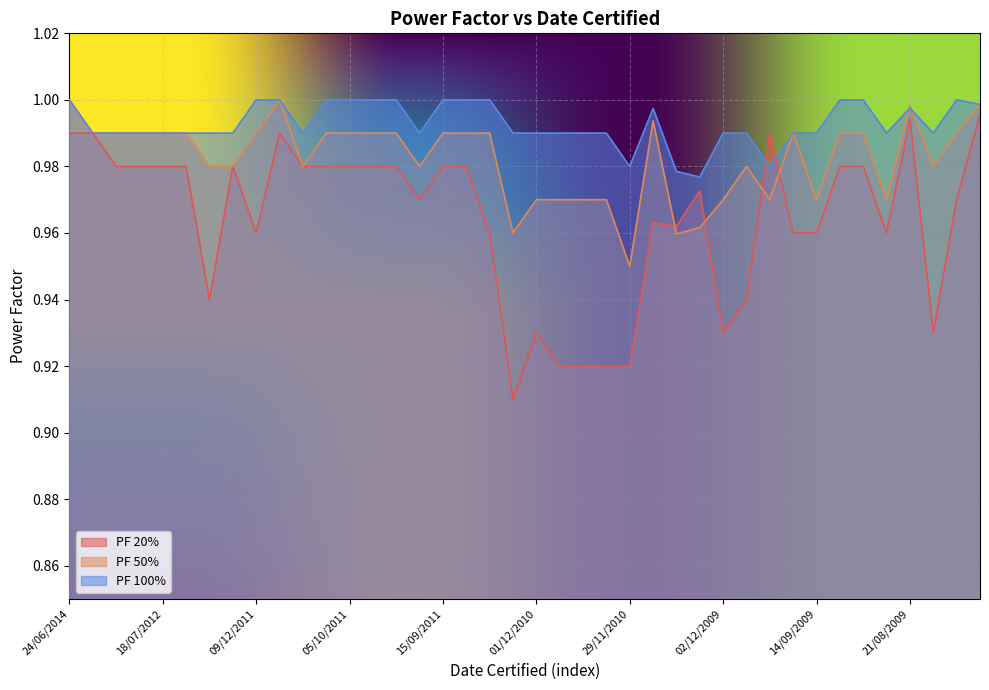

At which category is the sum across all series the highest?

27/05/2009